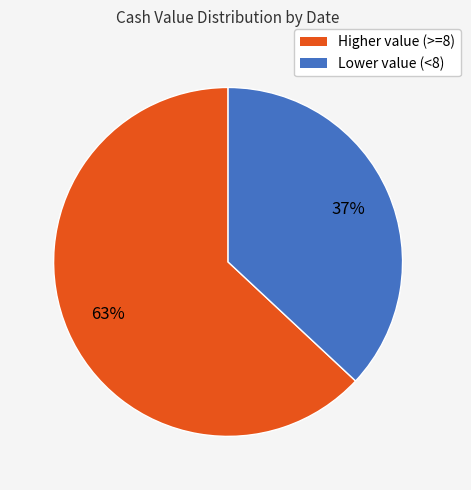

Is there a majority slice in this chart?

Yes